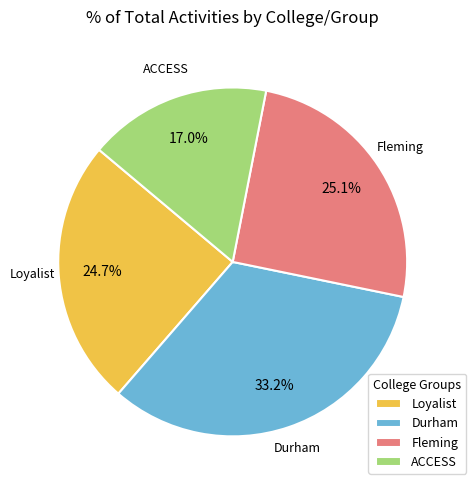

How much of the chart is everything except Durham?

66.8%